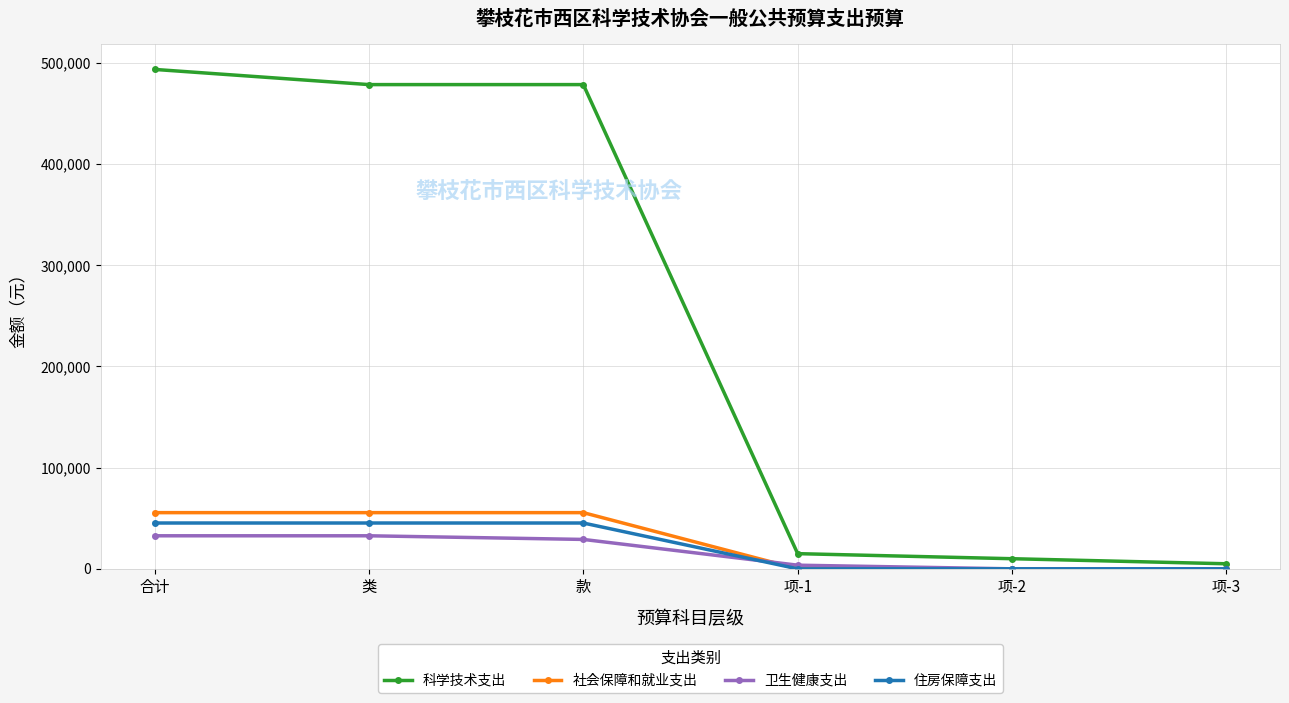

What is the maximum value shown in the chart?

493557.6